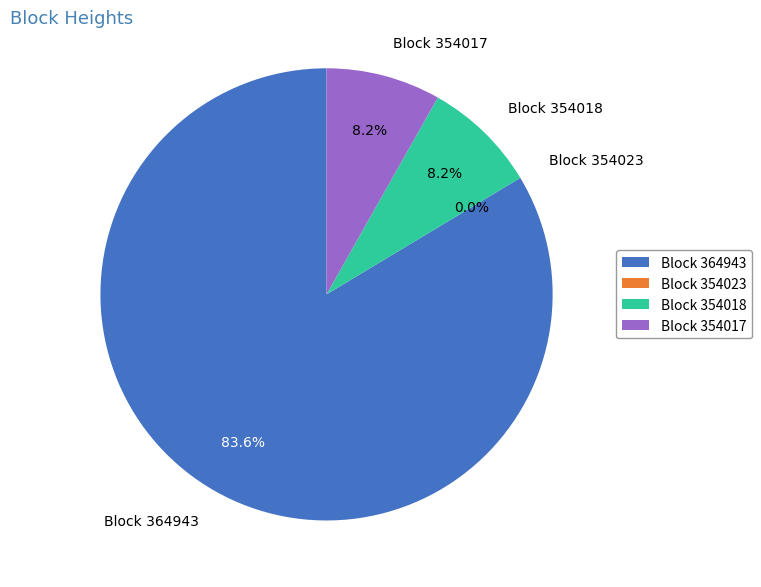

To the nearest percent, what is the difference between the 354023 and 354017 slice percentages?

8%